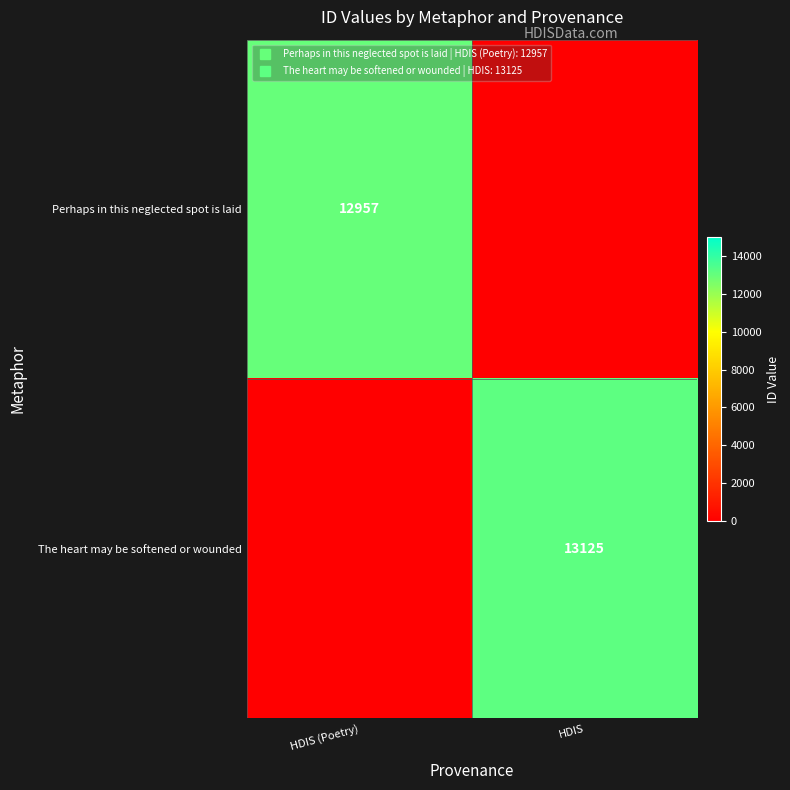

At which label does The heart may be softened or wounded reach its minimum?

HDIS (Poetry)